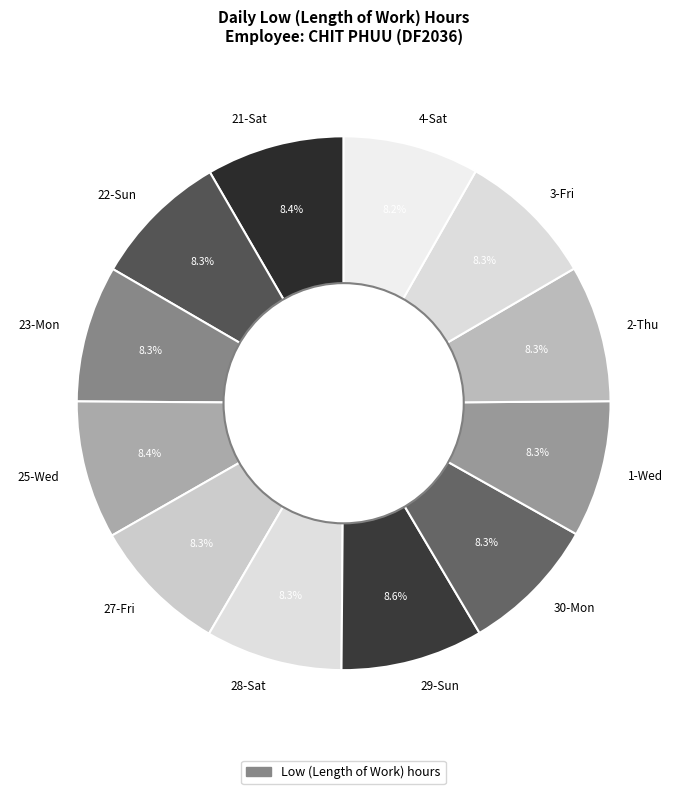

To the nearest percent, what is the combined percentage of 23-Mon and 1-Wed?

17%